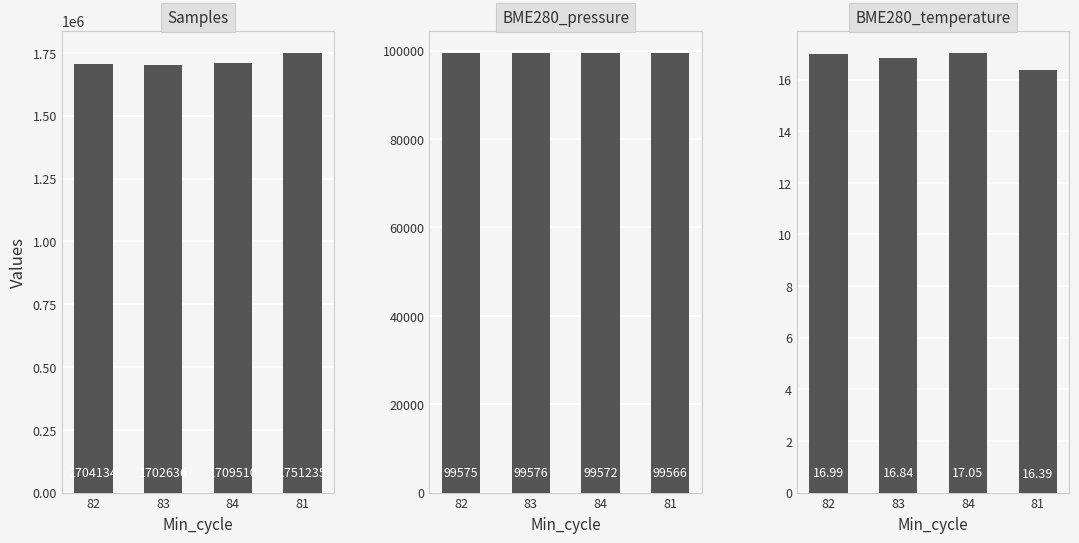

What is the label of the 3rd bar from the left?

84